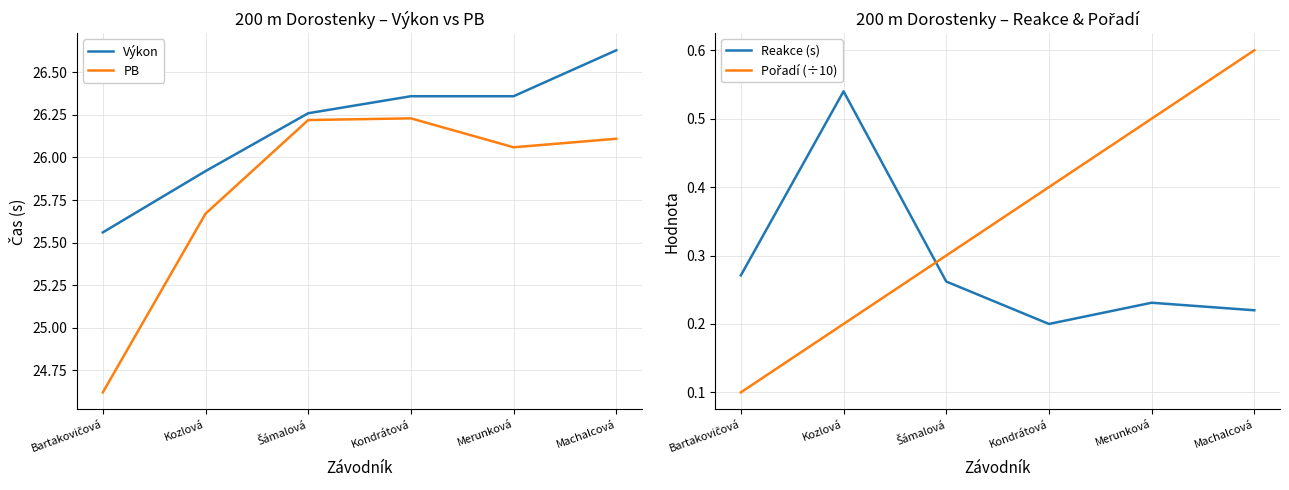

Which has a higher value, Merunková or Machalcová?

Machalcová